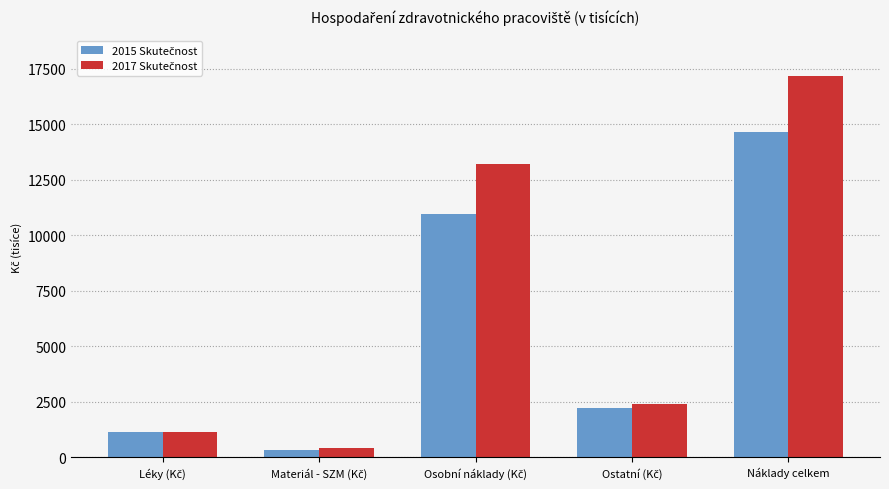

At which category is the sum across all series the highest?

Náklady celkem